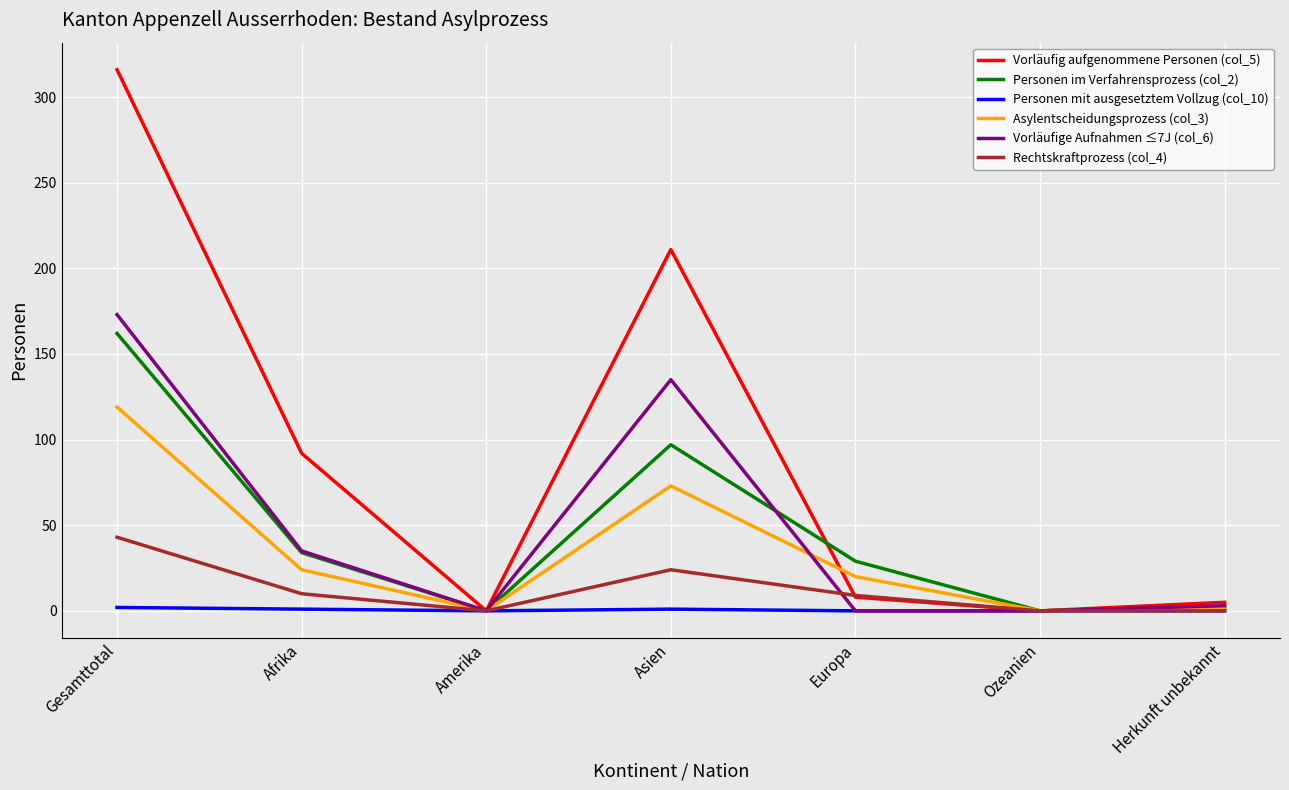

Is it true that Vorläufige Aufnahmen ≤7J (col_6) equals 0 at Europa?

True